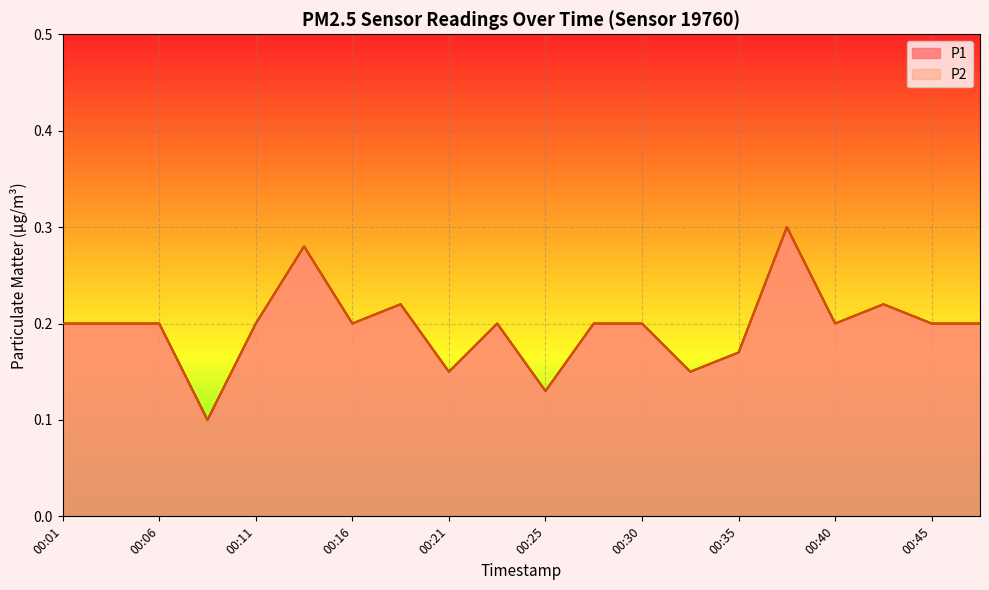

True or false: P1 and P2 intersect in this chart.

False